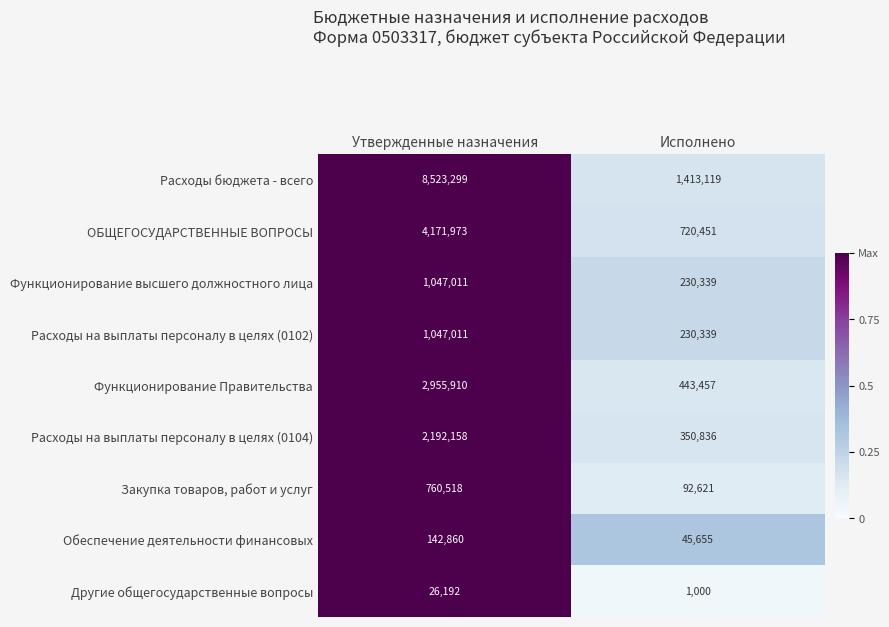

Is the value of ОБЩЕГОСУДАРСТВЕННЫЕ ВОПРОСЫ at Утвержденные назначения greater than the value of Расходы на выплаты персоналу в целях (0104) at Исполнено?

Yes